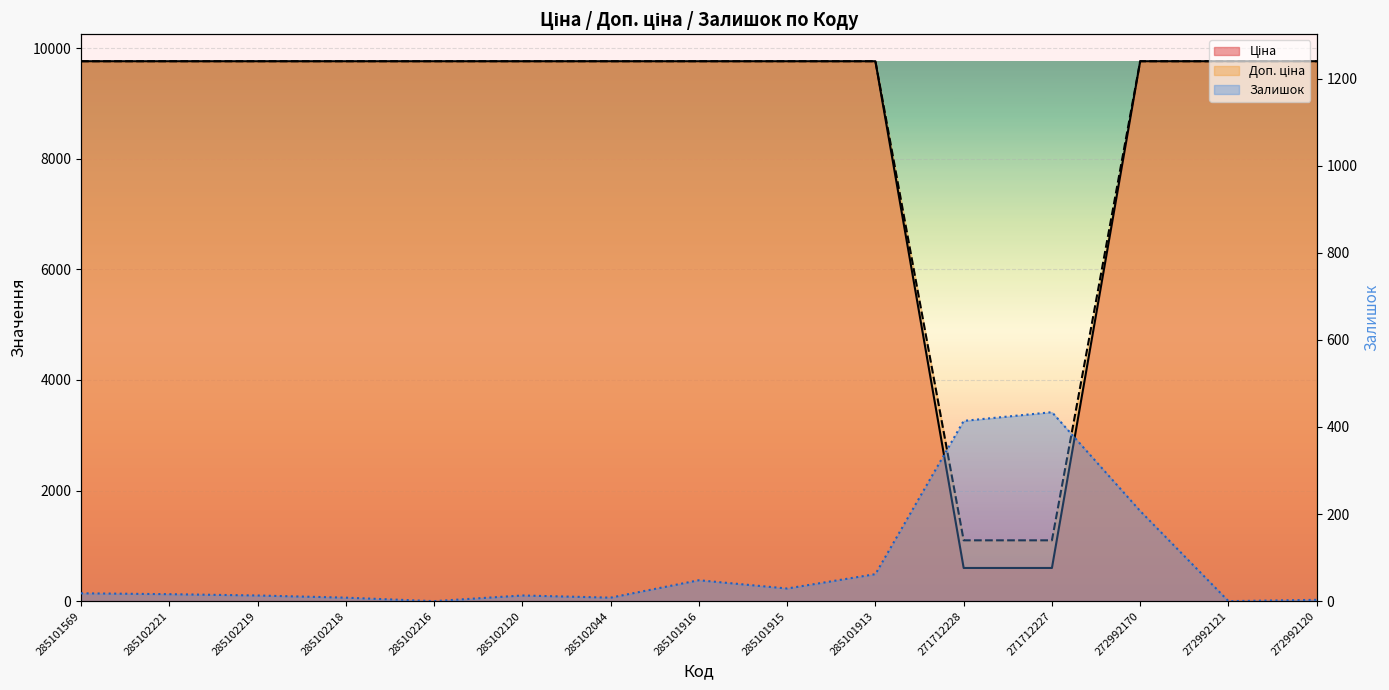

Reading left to right, extract all data points from this chart.

Ціна: 285101569=9764.4	285102221=9764.4	285102219=9764.4	285102218=9764.4	285102216=9764.4	285102120=9764.4	285102044=9764.4	285101916=9764.4	285101915=9764.4	285101913=9764.4	271712228=599.9	271712227=599.9	272992170=9764.4	272992121=9764.4	272992120=9764.4
Доп. ціна: 285101569=9764.4	285102221=9764.4	285102219=9764.4	285102218=9764.4	285102216=9764.4	285102120=9764.4	285102044=9764.4	285101916=9764.4	285101915=9764.4	285101913=9764.4	271712228=1100.0	271712227=1100.0	272992170=9764.4	272992121=9764.4	272992120=9764.4
Залишок: 285101569=18.0	285102221=16.0	285102219=13.0	285102218=8.0	285102216=0.0	285102120=13.0	285102044=8.0	285101916=48.0	285101915=29.0	285101913=62.0	271712228=414.0	271712227=434.0	272992170=207.0	272992121=0.0	272992120=3.0